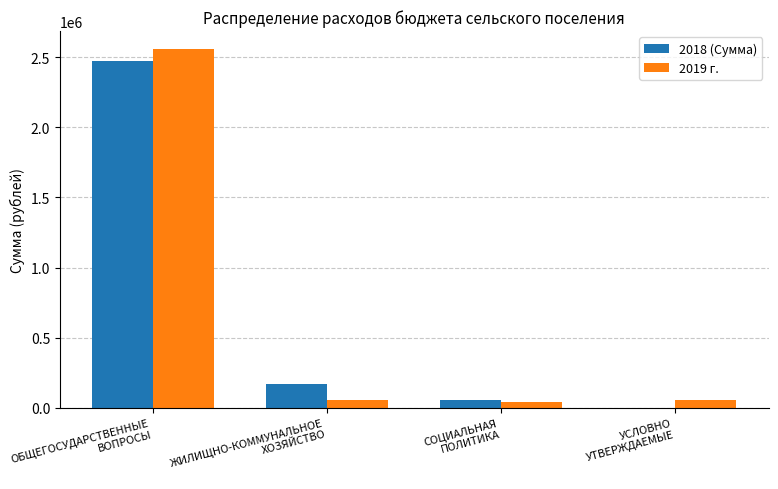

Is the value of 2018 (Сумма) at ОБЩЕГОСУДАРСТВЕННЫЕ
ВОПРОСЫ greater than the value of 2019 г. at СОЦИАЛЬНАЯ
ПОЛИТИКА?

Yes